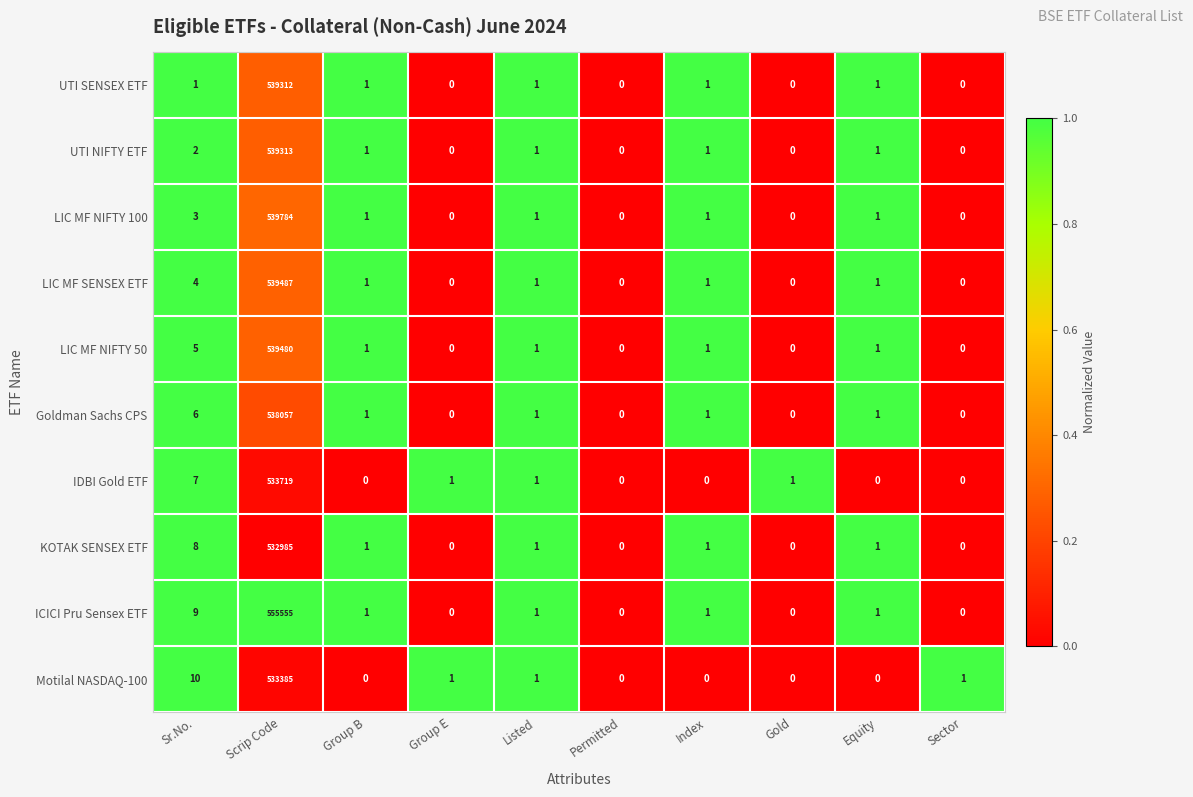

What is the difference between the maximum and minimum values in the LIC MF SENSEX ETF series?

539487